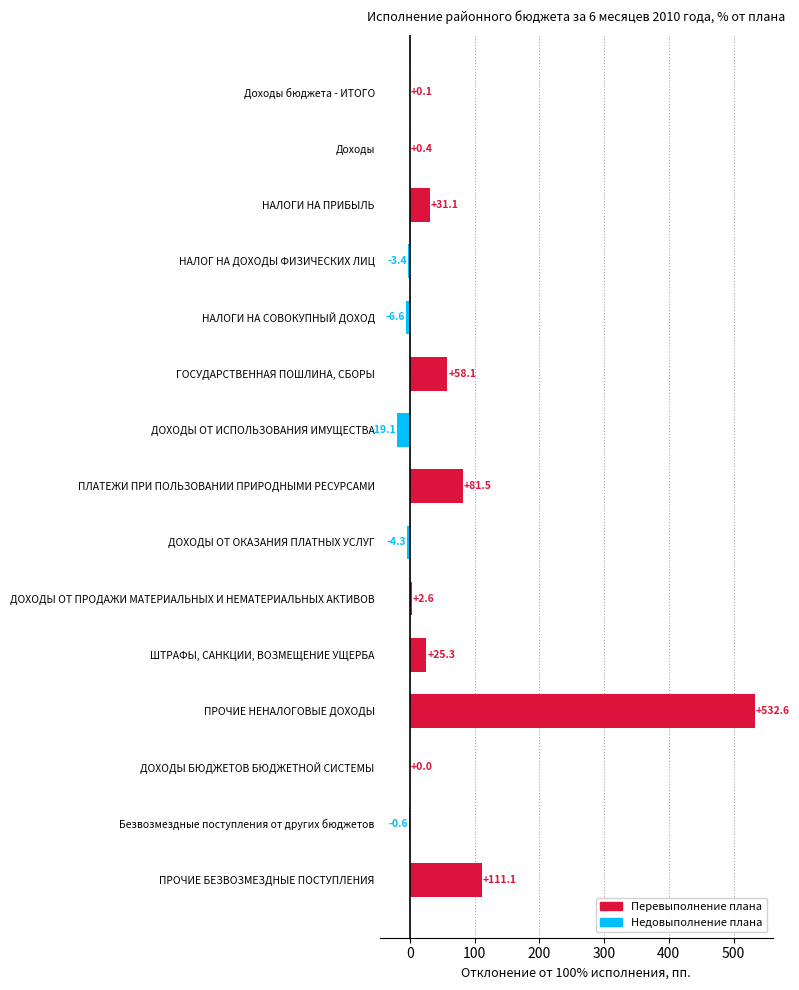

What is the sum of the values at ШТРАФЫ, САНКЦИИ, ВОЗМЕЩЕНИЕ УЩЕРБА and ДОХОДЫ ОТ ПРОДАЖИ МАТЕРИАЛЬНЫХ И НЕМАТЕРИАЛЬНЫХ АКТИВОВ?

27.9